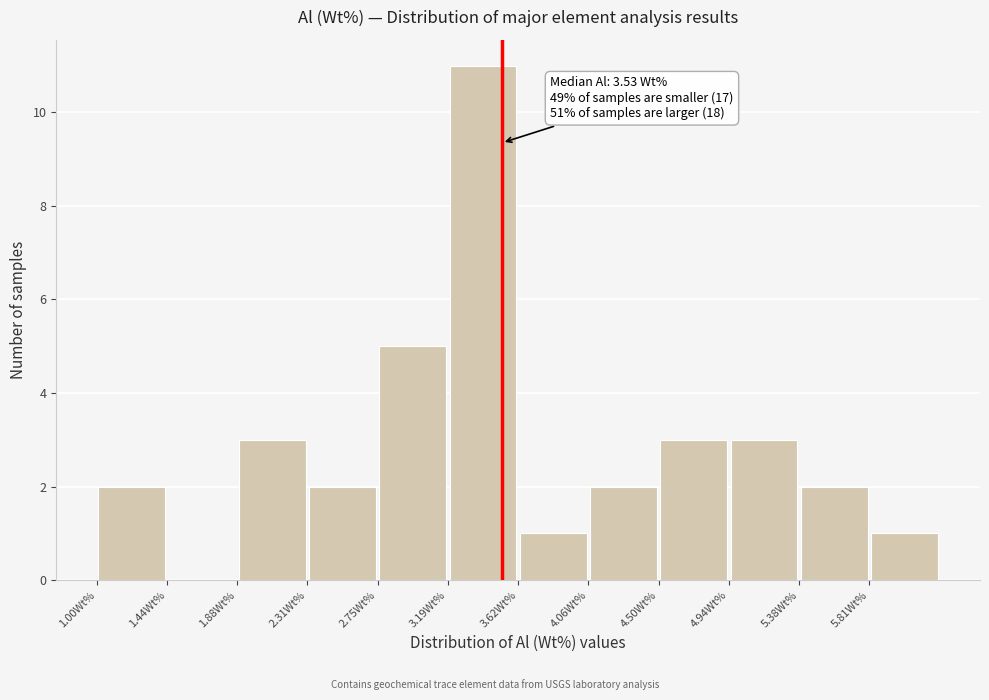

Over which range of the x-axis is the bar tallest?

3.20 to 3.65